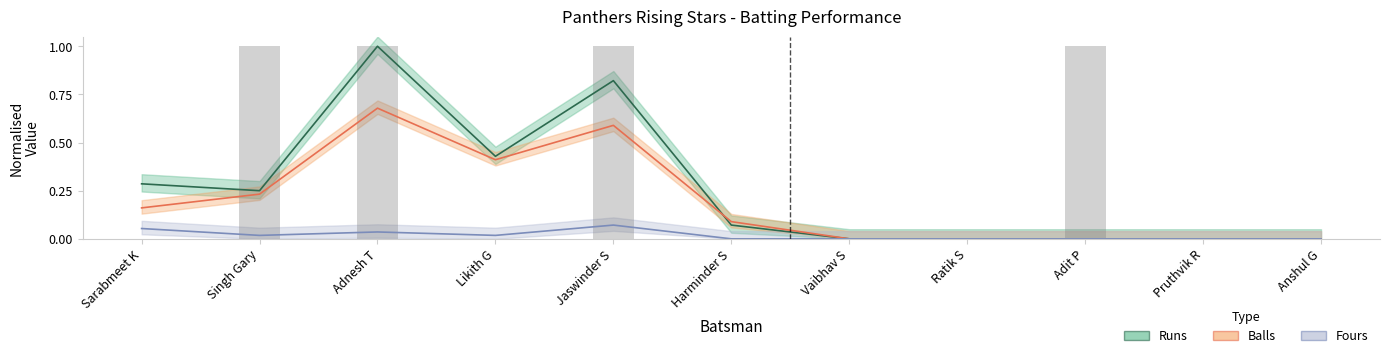

Reading left to right, list all the values displayed in this chart.

Runs: Sarabmeet K=0.3	Singh Gary=0.2	Adnesh T=1.0	Likith G=0.4	Jaswinder S=0.8	Harminder S=0.1	Vaibhav S=0.0	Ratik S=0.0	Adit P=0.0	Pruthvik R=0.0	Anshul G=0.0
Balls: Sarabmeet K=0.2	Singh Gary=0.2	Adnesh T=0.7	Likith G=0.4	Jaswinder S=0.6	Harminder S=0.1	Vaibhav S=0.0	Ratik S=0.0	Adit P=0.0	Pruthvik R=0.0	Anshul G=0.0
Fours: Sarabmeet K=0.1	Singh Gary=0.0	Adnesh T=0.0	Likith G=0.0	Jaswinder S=0.1	Harminder S=0.0	Vaibhav S=0.0	Ratik S=0.0	Adit P=0.0	Pruthvik R=0.0	Anshul G=0.0